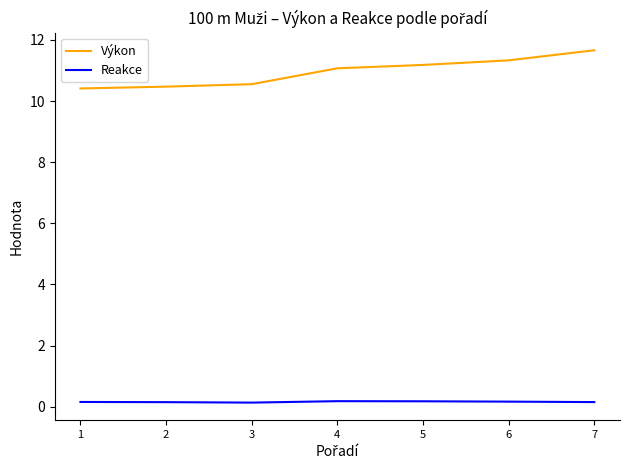

Is the value of Výkon at 2 greater than the value of Reakce at 2?

Yes